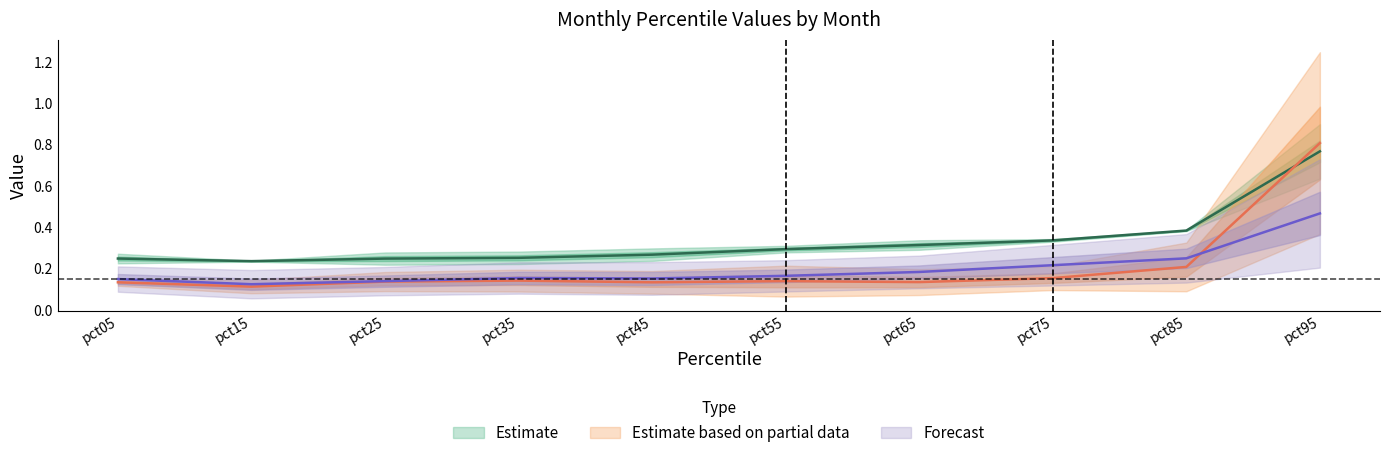

True or false: Jan has more than 2 interior local peaks.

False